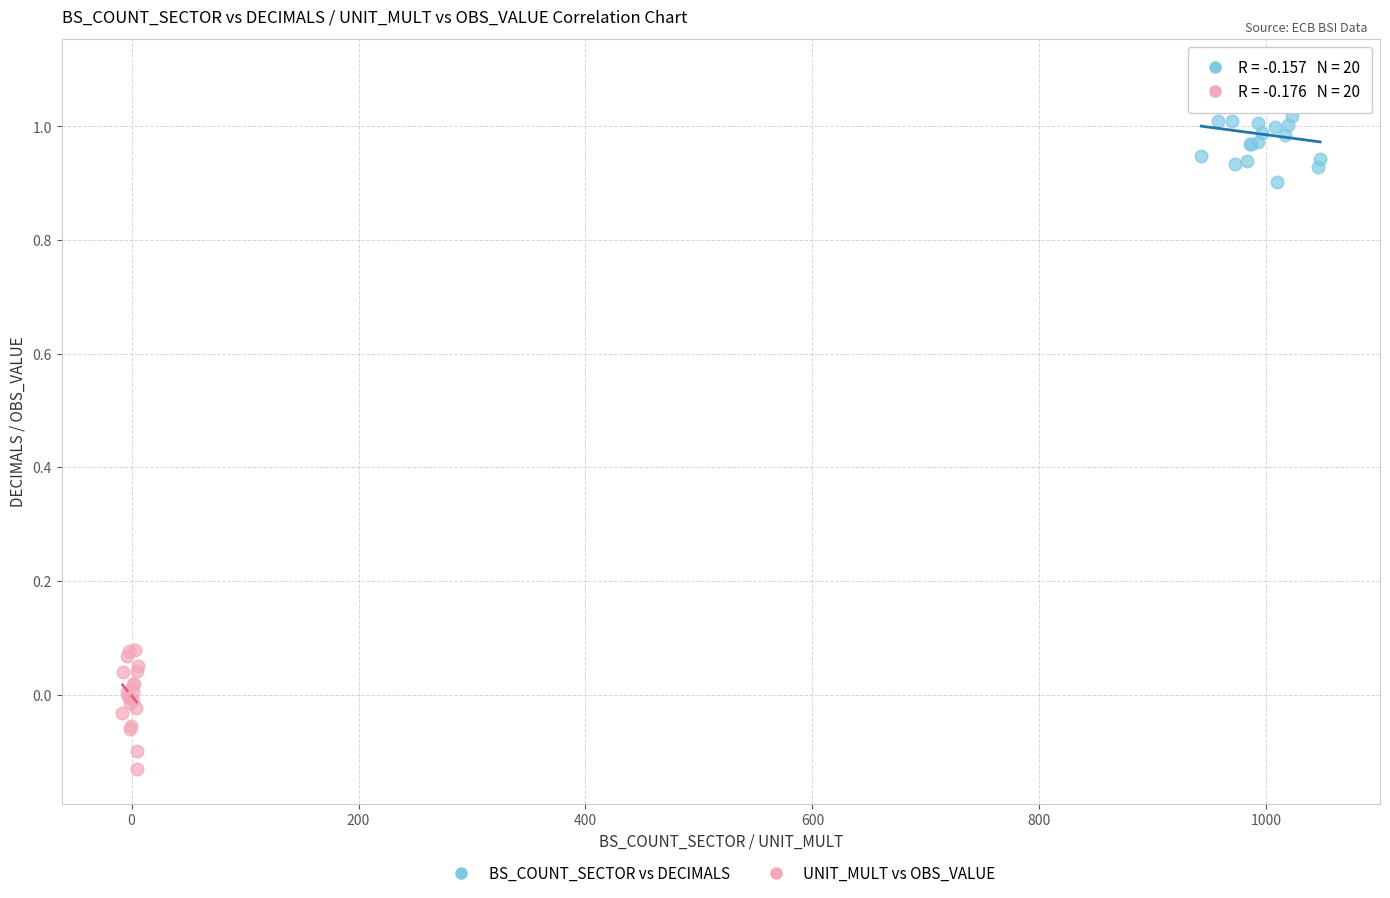

Which series contains the highest Y value?

BS_COUNT_SECTOR vs DECIMALS